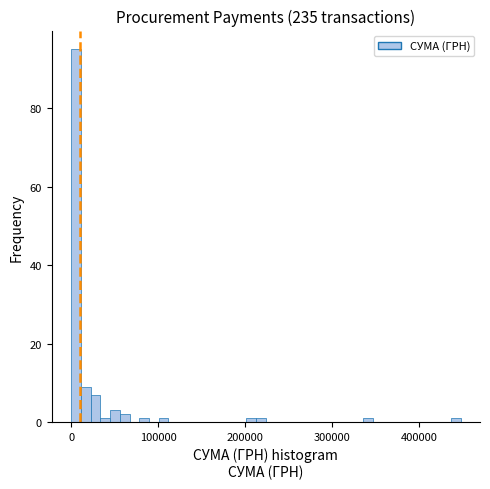

Read against the x-axis, roughly where is the centre of the tallest bar?

10000